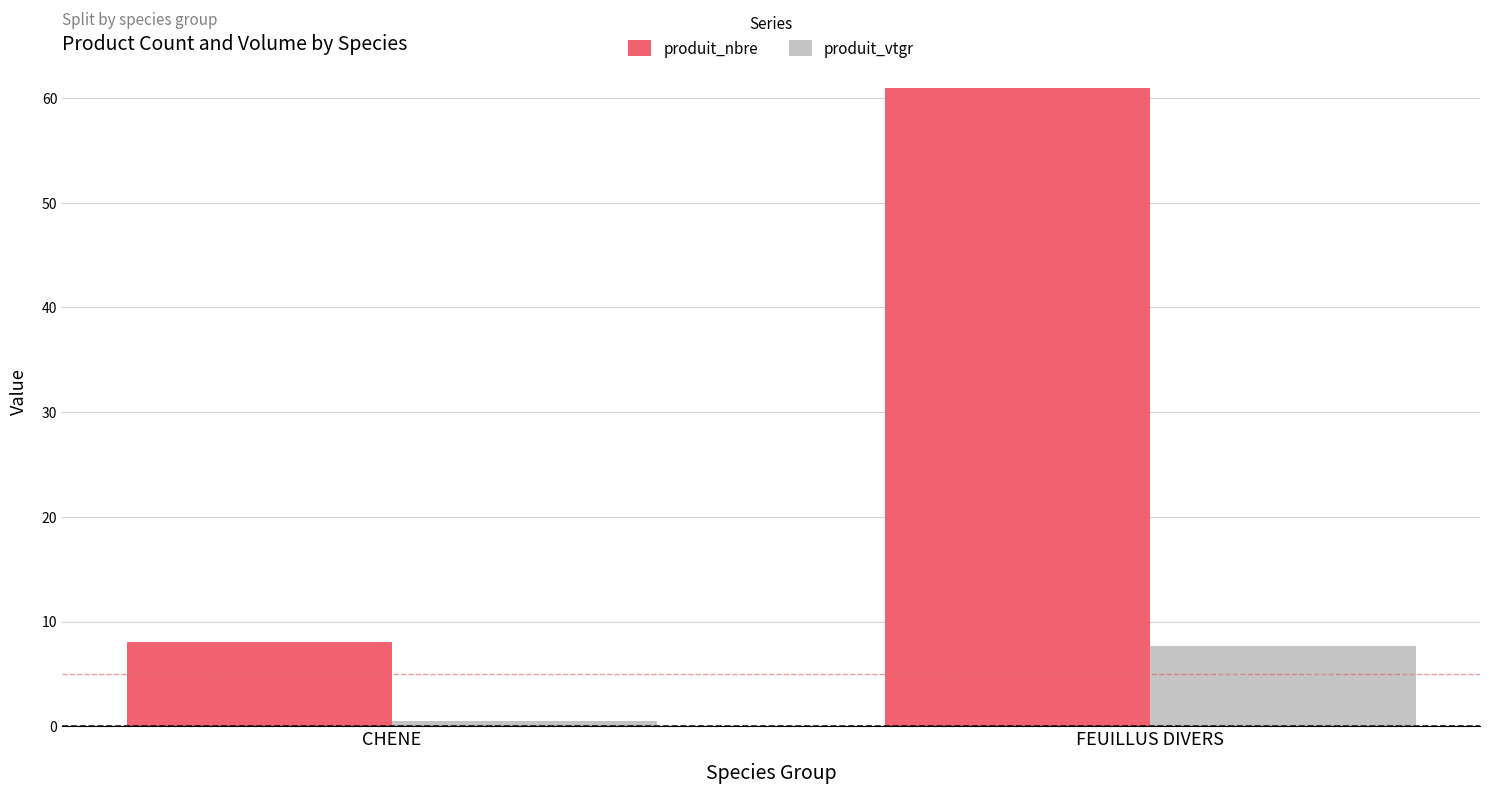

Between CHENE and FEUILLUS DIVERS, which series saw the biggest shift?

produit_nbre